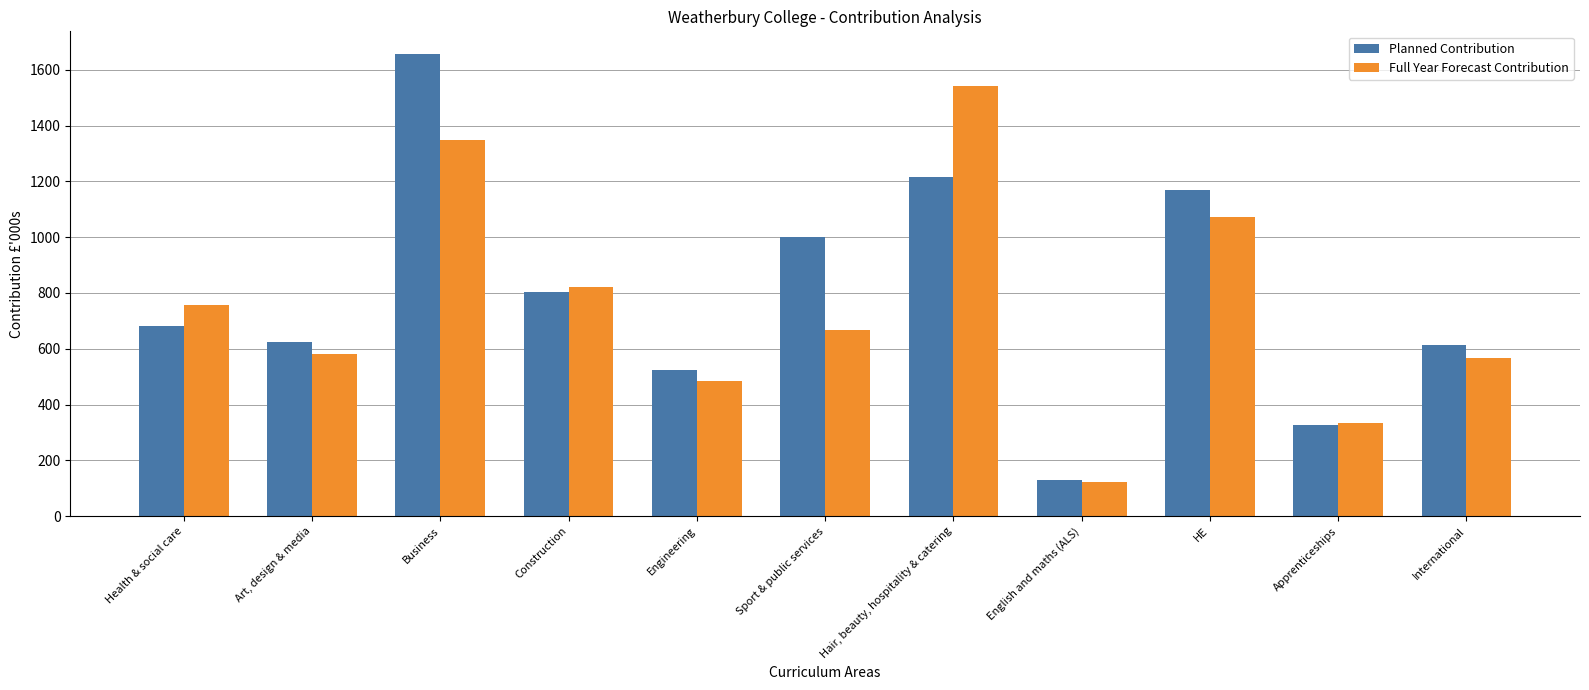

At how many categories does at least one series exceed 838?

4